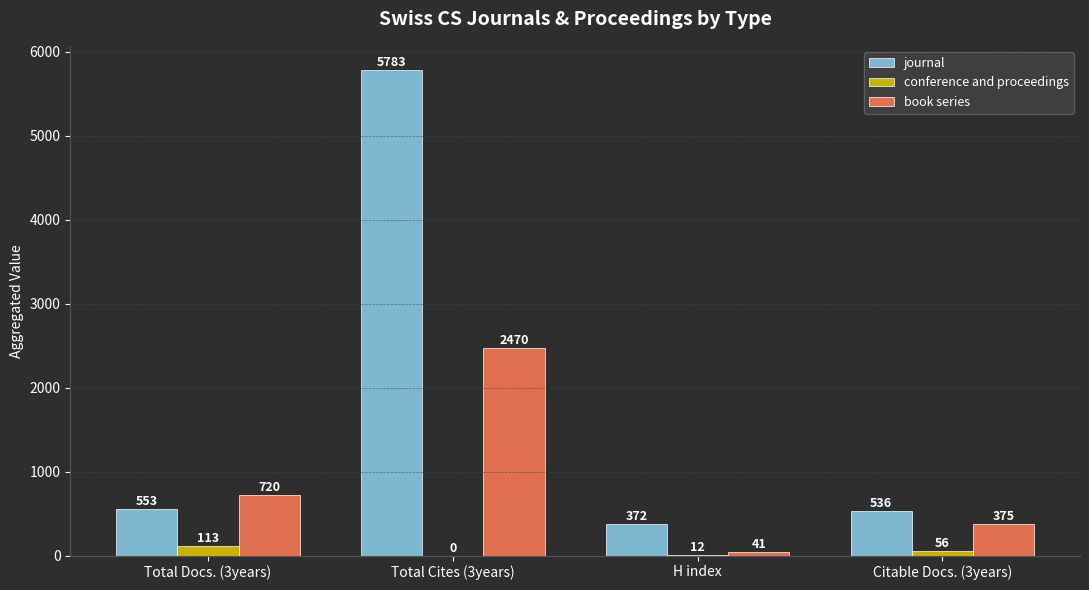

Which series changed the most between Total Cites (3years) and H index?

journal